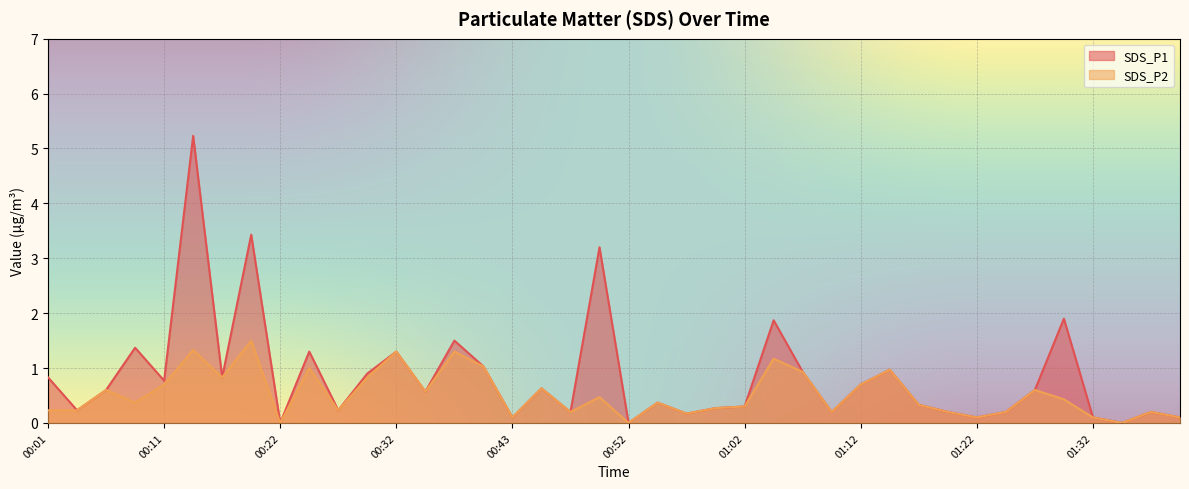

At which category does SDS_P2 reach its first local valley?

00:09